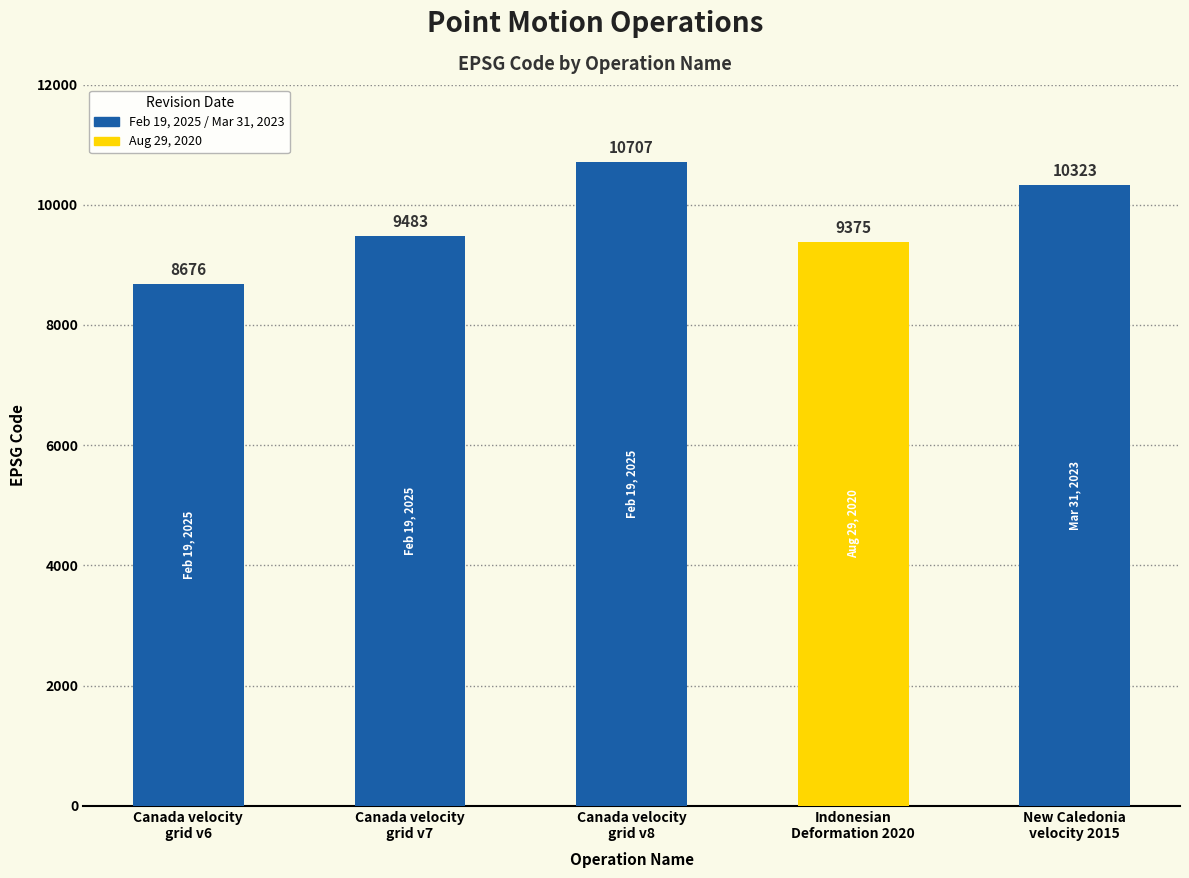

Reading right to left, what are all the values shown in this chart?

10323	9375	10707	9483	8676